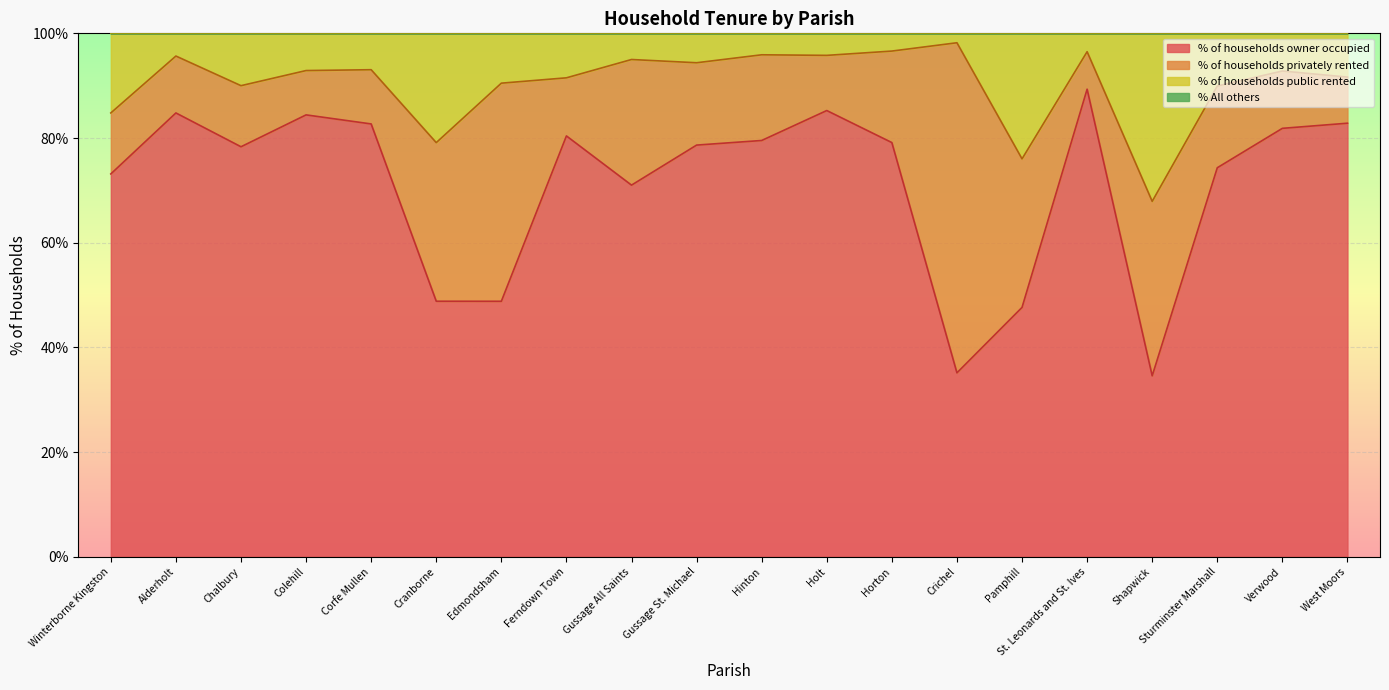

True or false: % of households public rented and % of households owner occupied intersect in this chart.

False